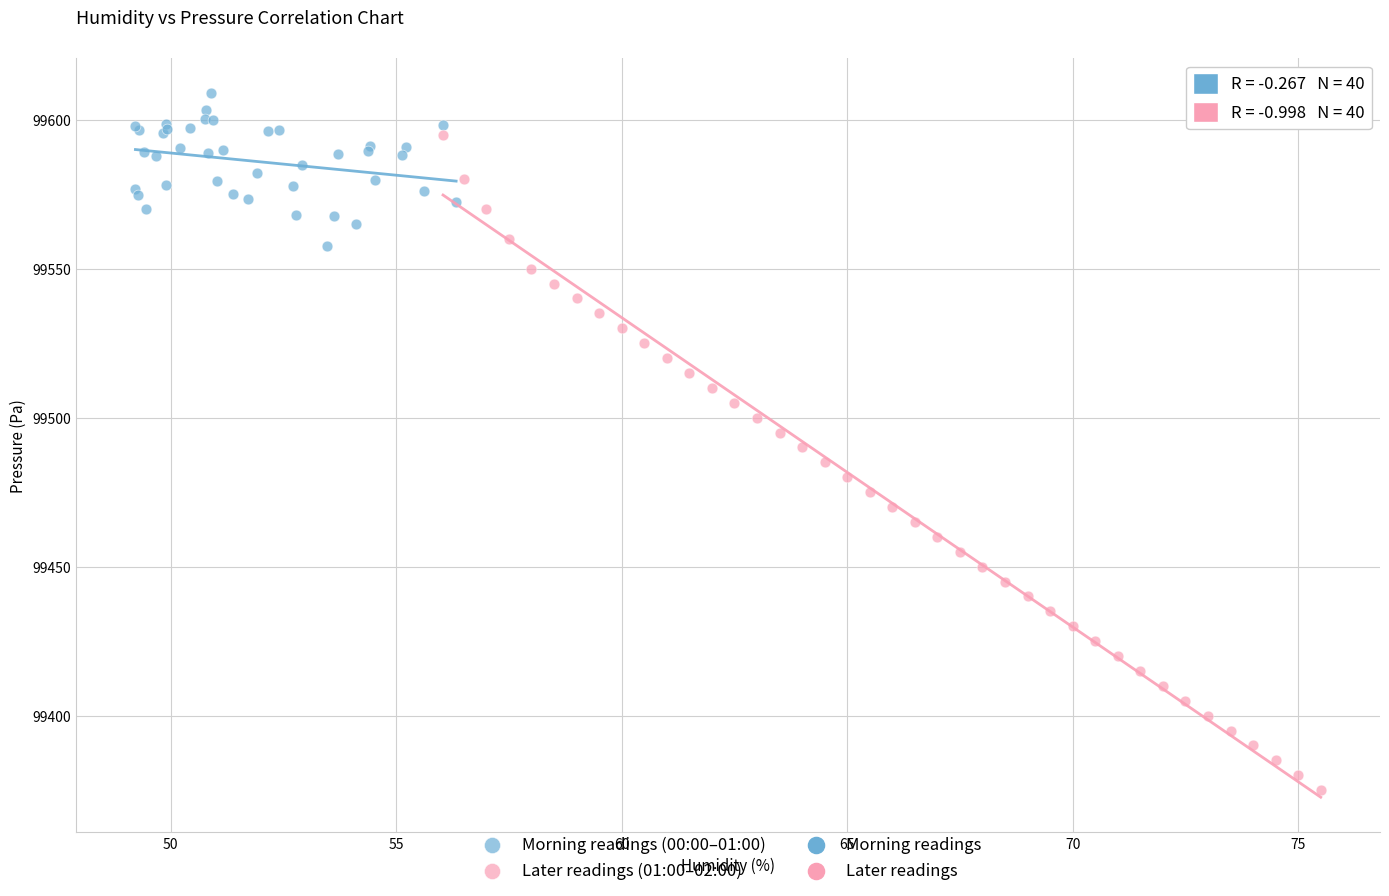

Which series reaches the maximum Y coordinate?

Morning readings (00:00–01:00)